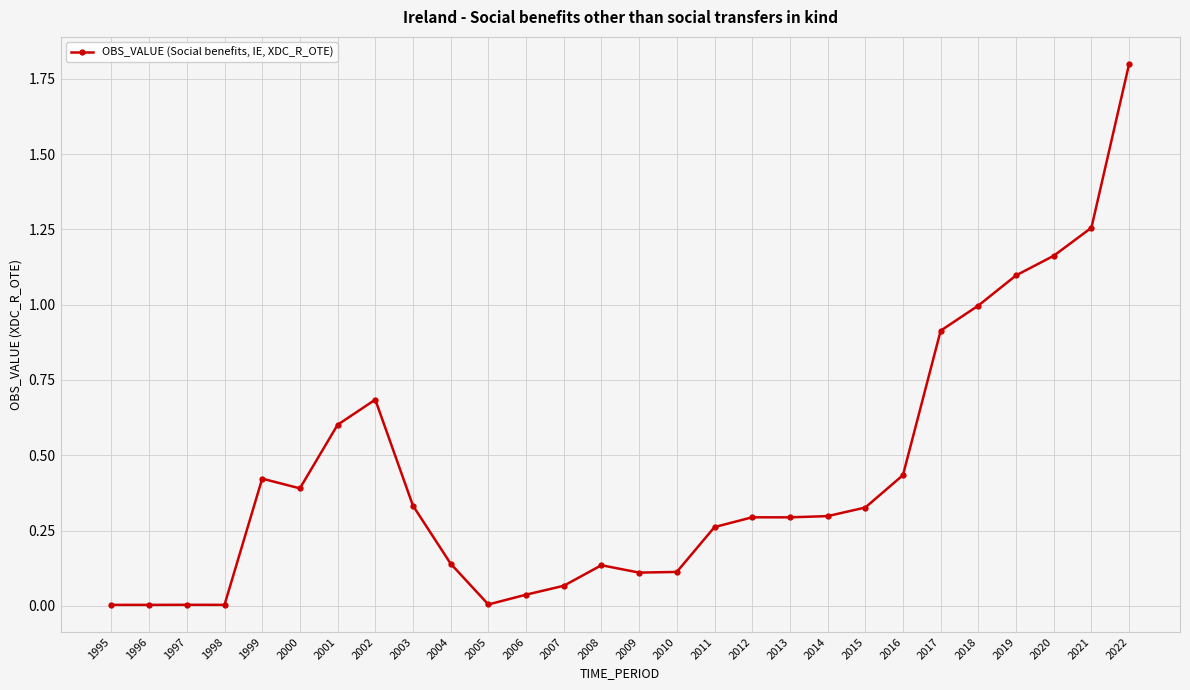

True or false: the data has more than 1 interior local peaks.

True